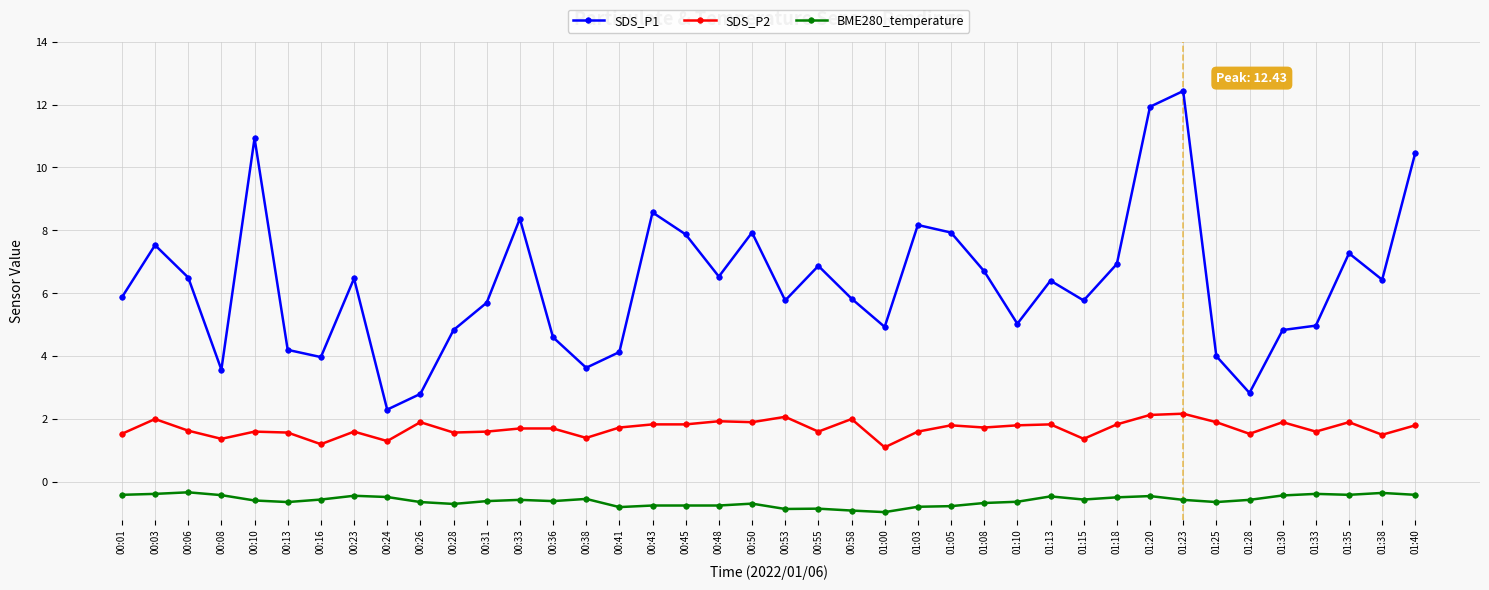

What is the label of the 33rd point from the left?

01:23